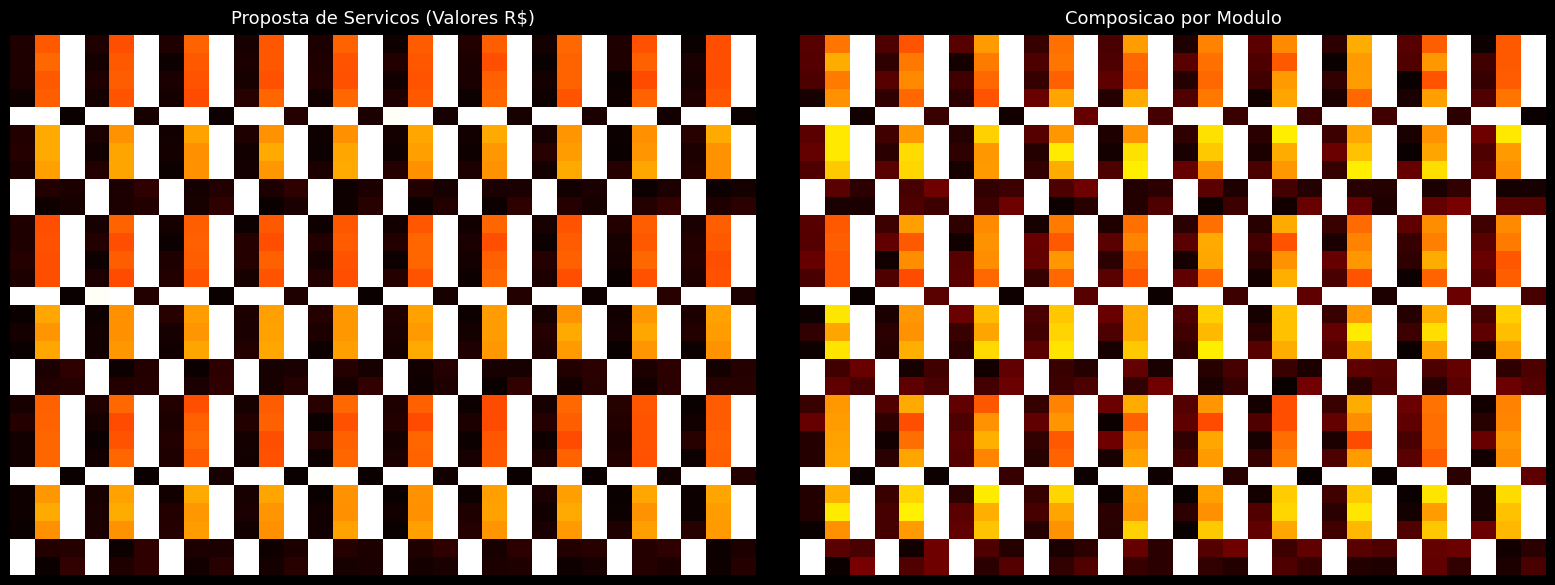

Between 29 and 15, which is larger?

29